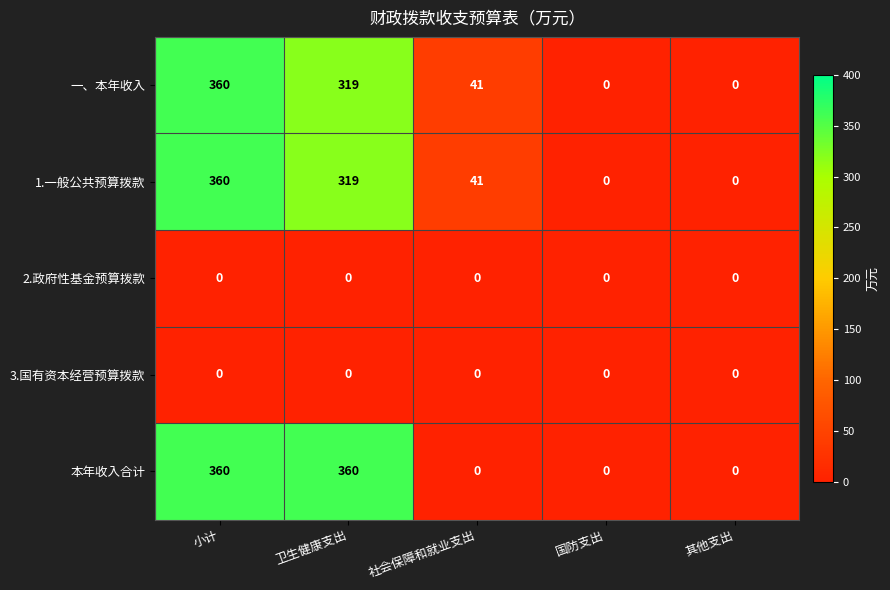

True or false: 本年收入合计 has a value of 360 at 卫生健康支出.

True